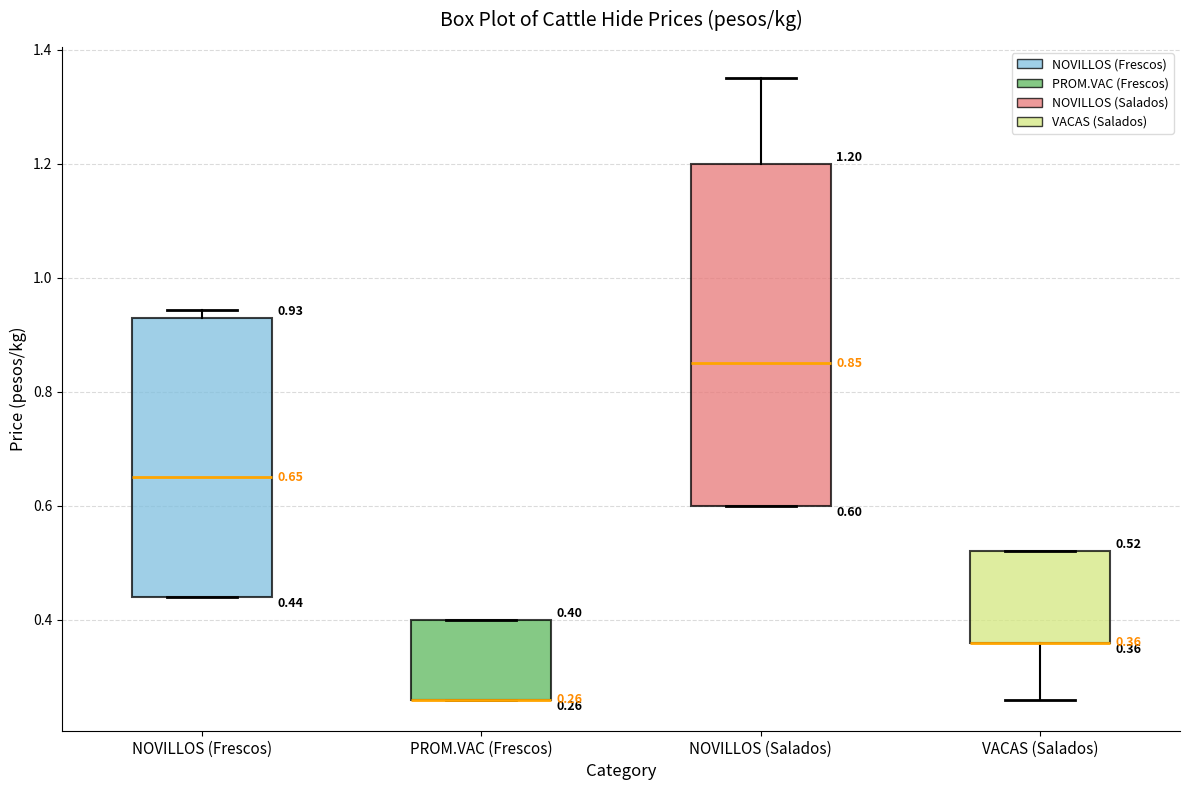

Which box is the tallest, from its lower edge to its upper edge?

NOVILLOS (Salados)